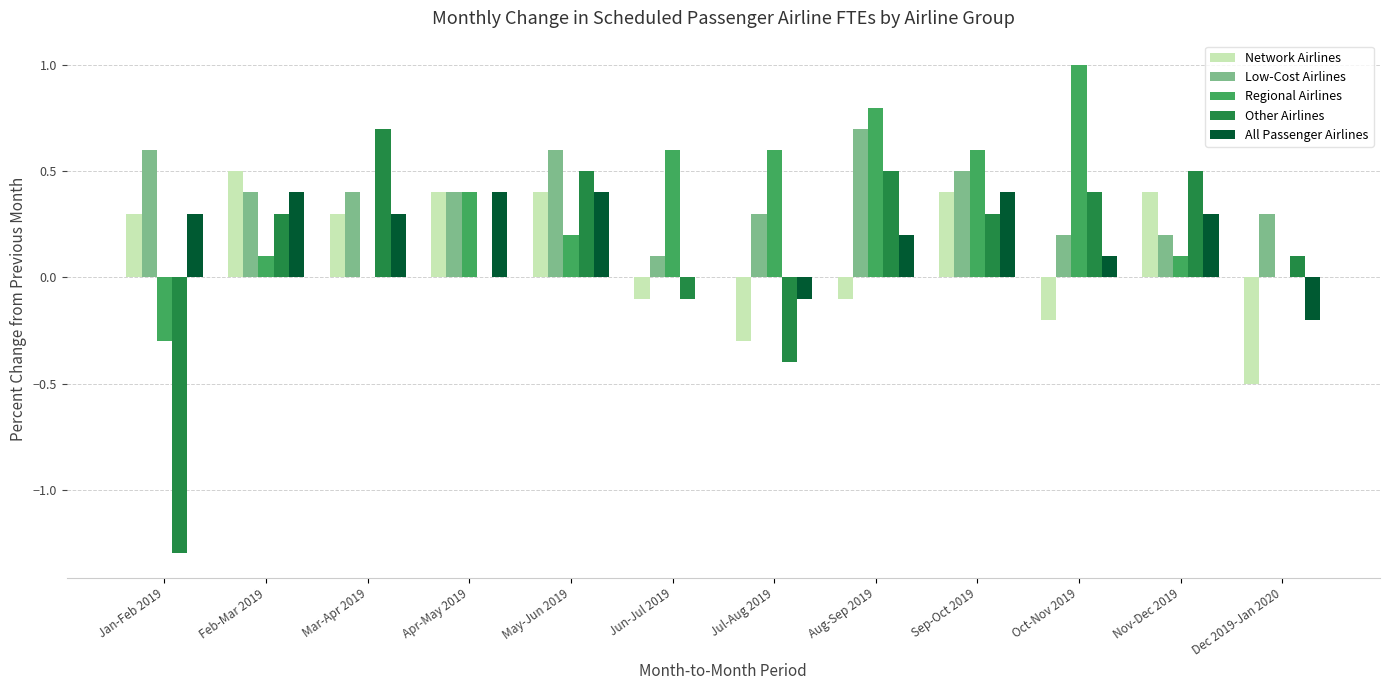

How many distinct data groups are displayed?

5